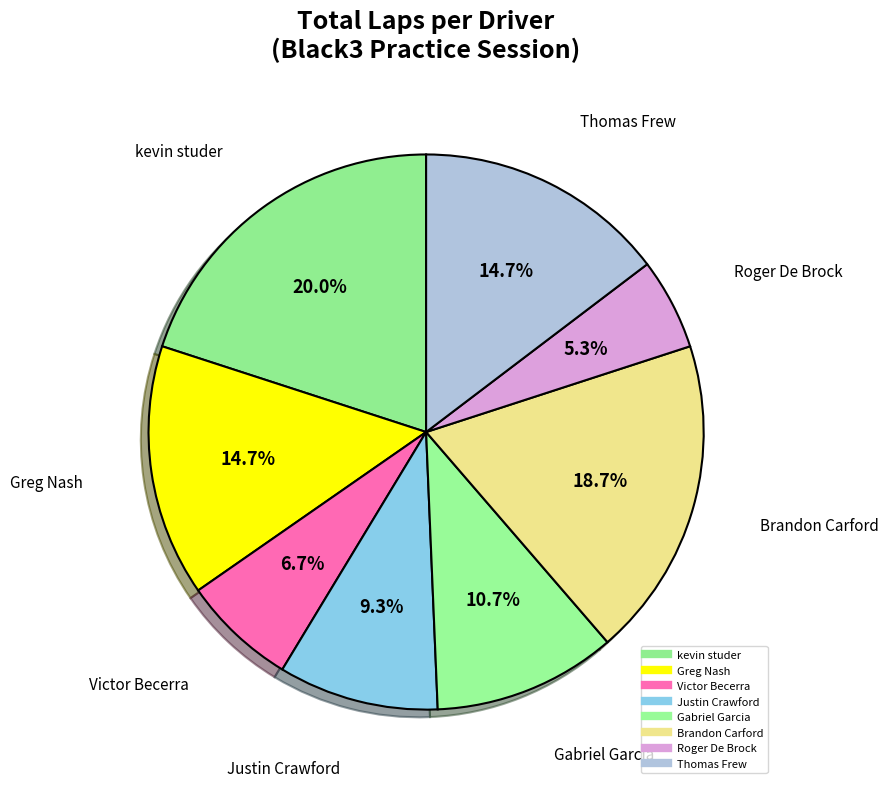

Does any single category account for the majority?

No